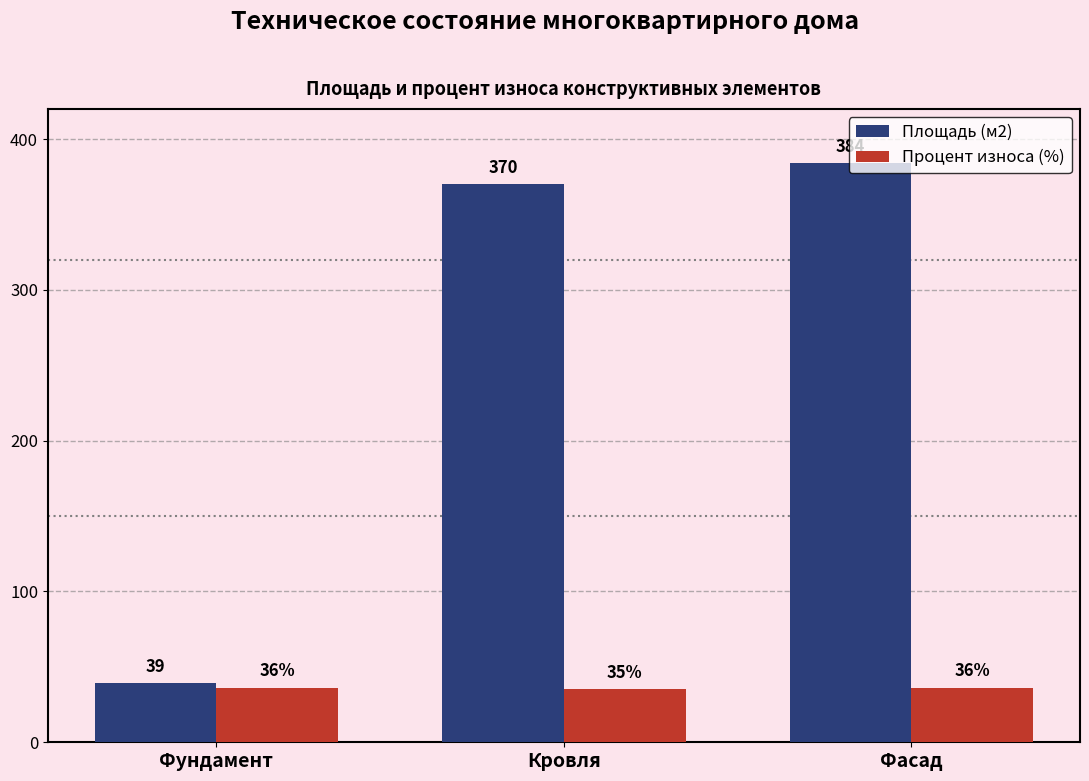

Between Фундамент and Фасад, which series saw the biggest shift?

Площадь (м2)